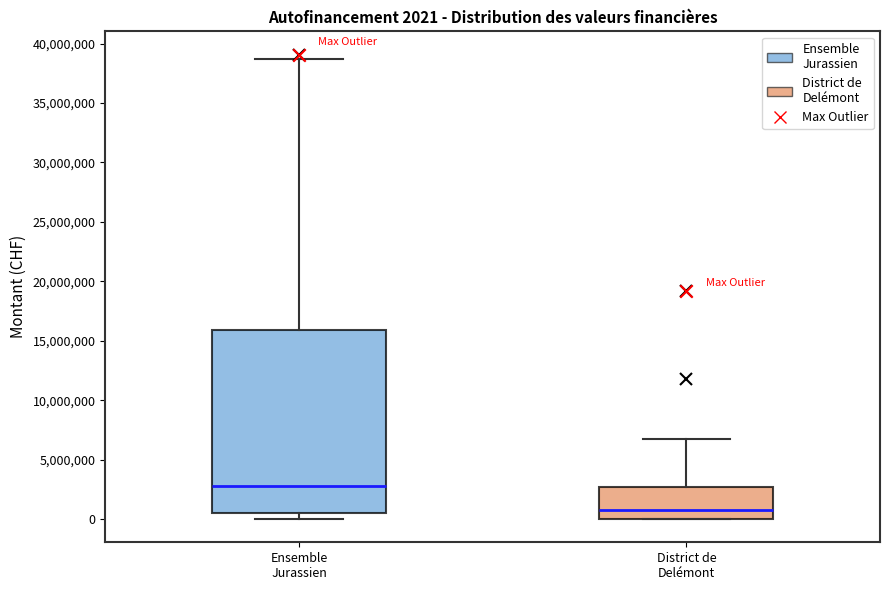

Comparing the boxes themselves (not the whiskers), which one is the tallest?

Ensemble Jurassien